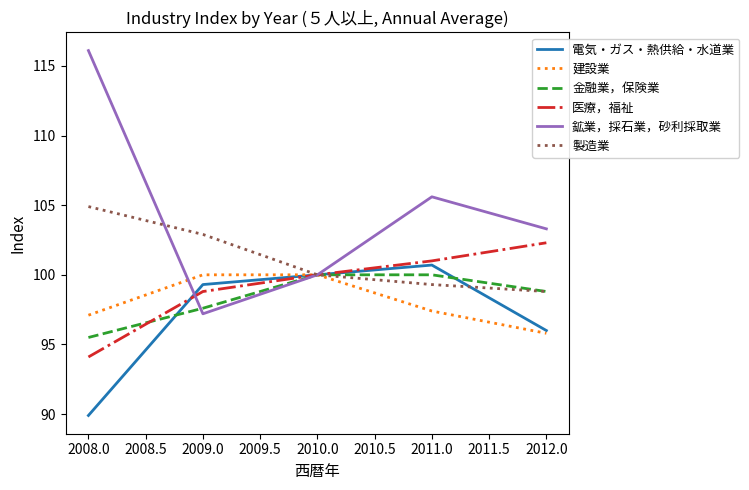

What position from the right is 2008.0?

5